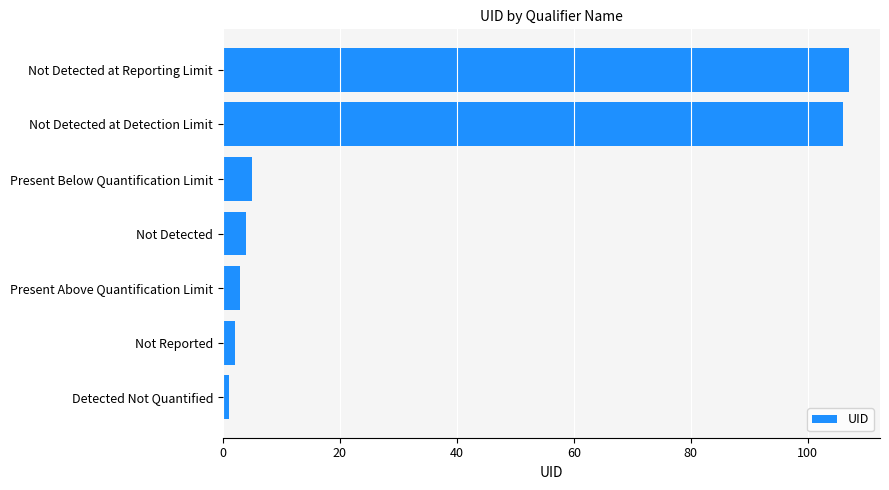

List the labels in order of value, largest first.

Not Detected at Reporting Limit, Not Detected at Detection Limit, Present Below Quantification Limit, Not Detected, Present Above Quantification Limit, Not Reported, Detected Not Quantified